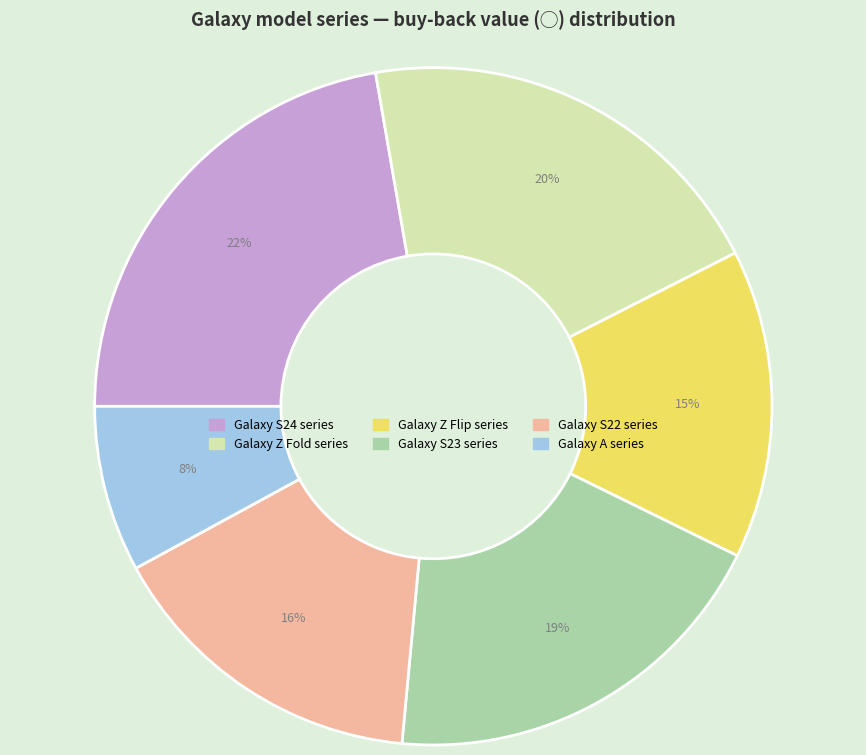

How many segments does this pie chart have?

6